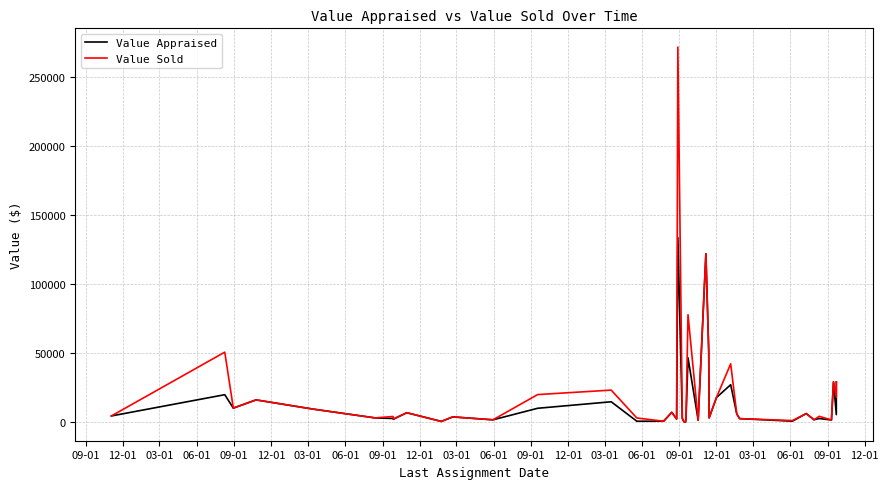

True or false: Value Appraised and Value Sold intersect in this chart.

False